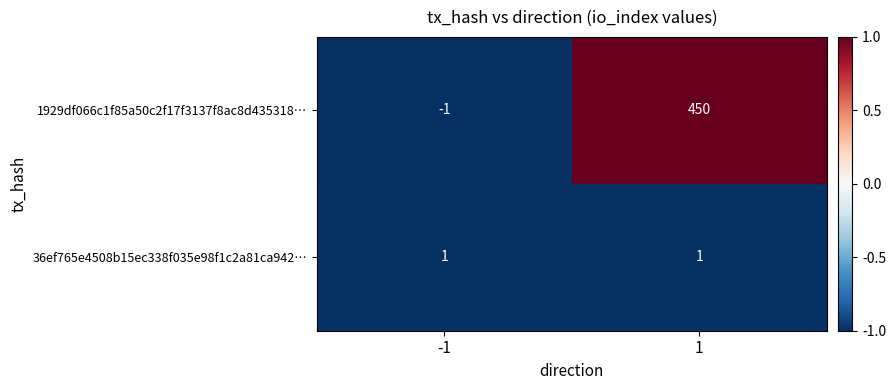

Is it true that 36ef765e4508b15ec338f035e98f1c2a81ca942… equals 1 at -1?

True